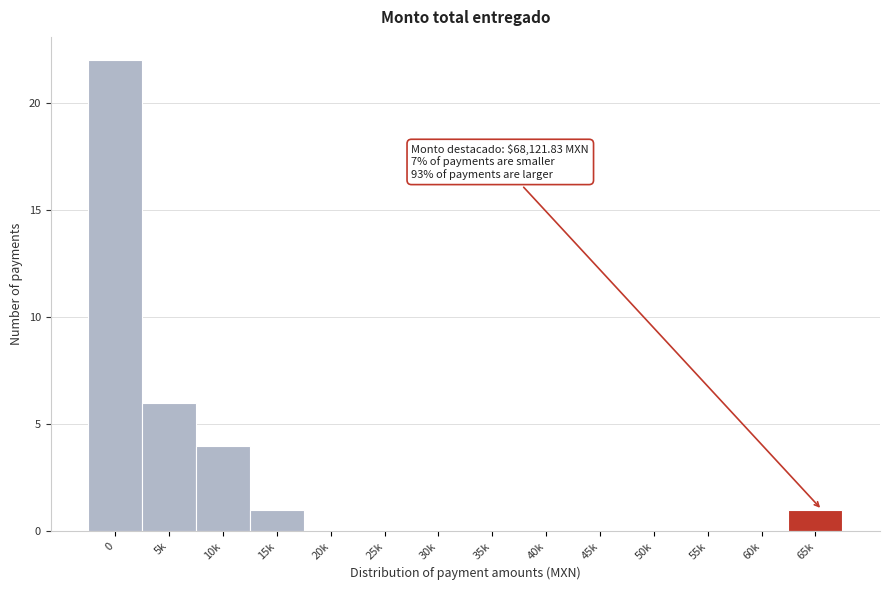

Reading left to right, transcribe all the data shown in this chart.

0=22	5k=6	10k=4	15k=1	20k=0	25k=0	30k=0	35k=0	40k=0	45k=0	50k=0	55k=0	60k=0	65k=1